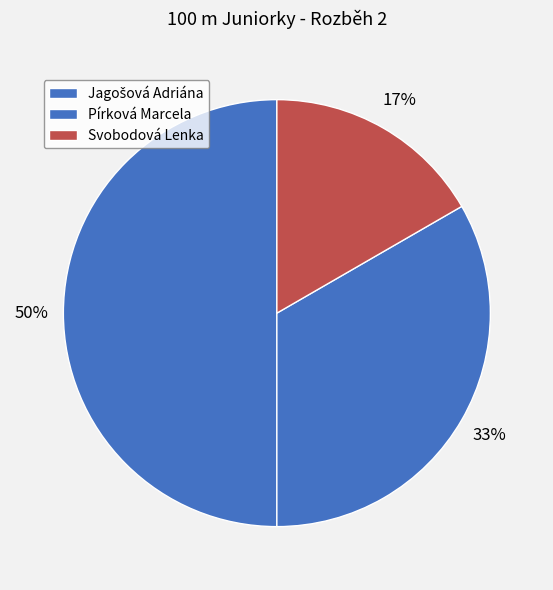

Between Pírková Marcela and Svobodová Lenka, which is larger?

Pírková Marcela